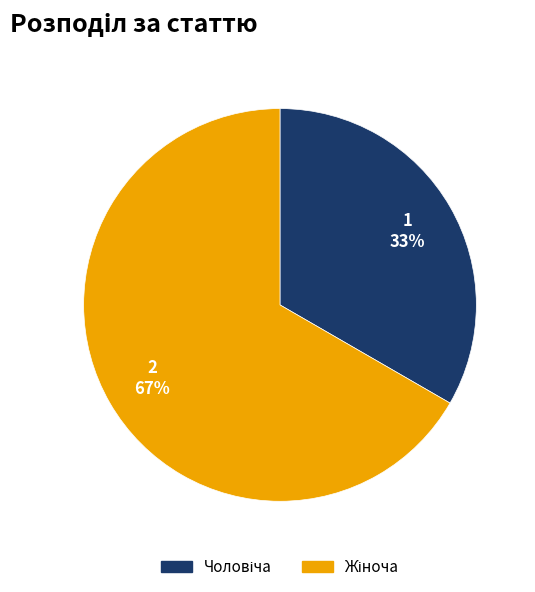

To the nearest percent, what is the average slice percentage?

50%